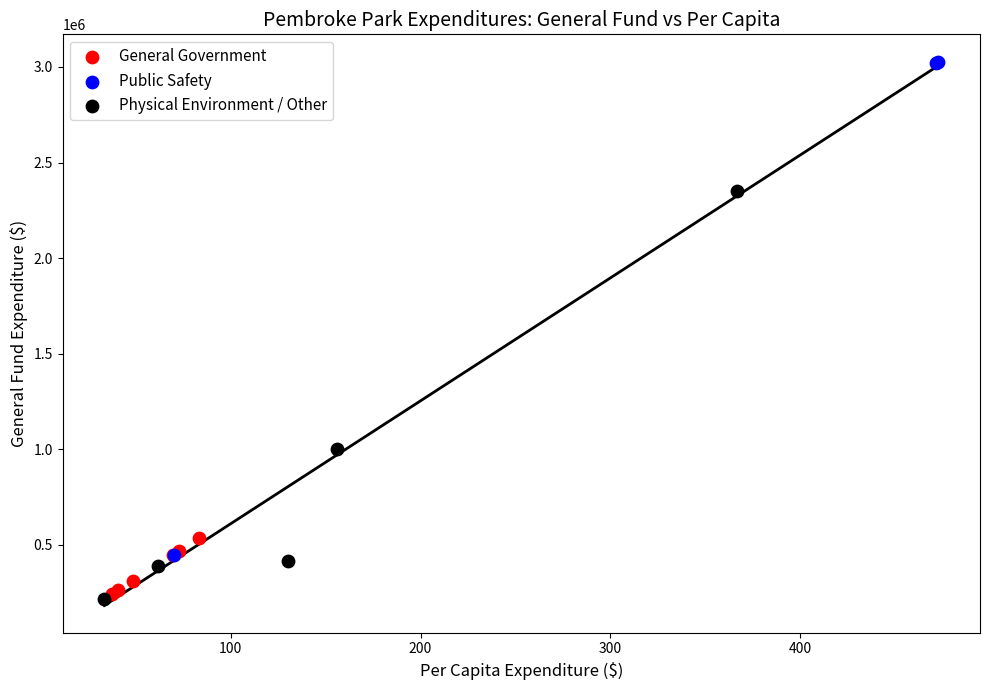

Which series has the largest Y range (max minus min)?

Public Safety